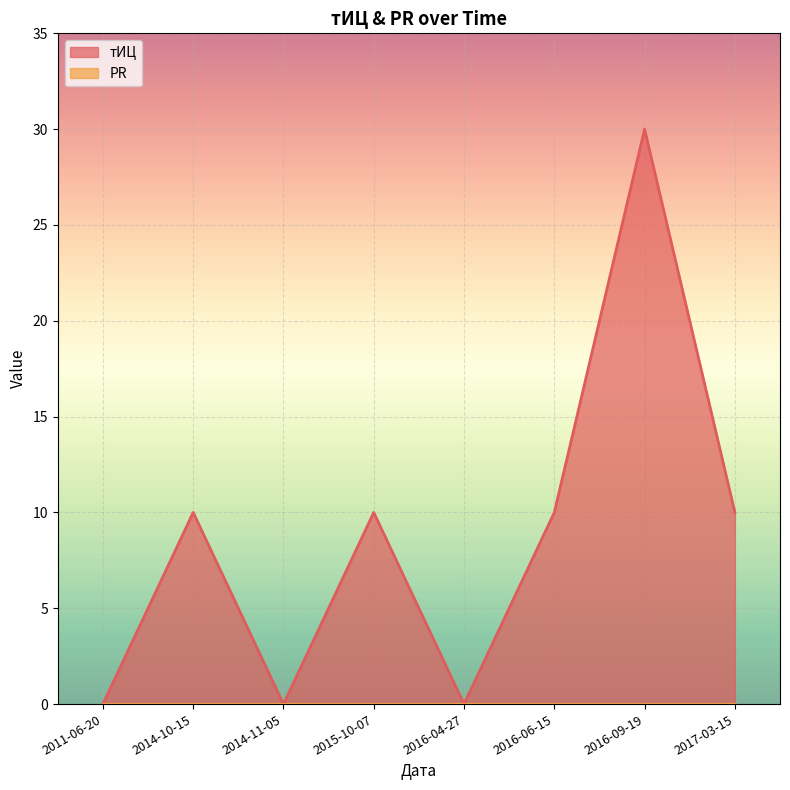

Is it true that the value at 2016-06-15 is 10?

True